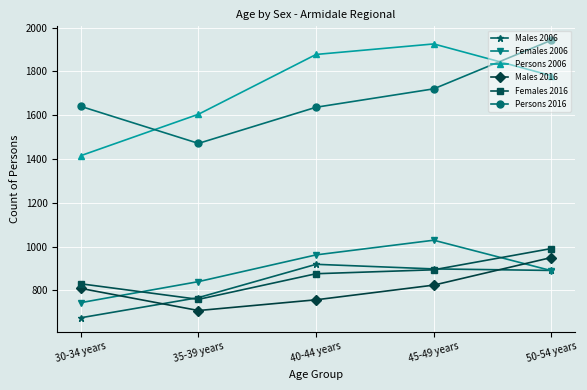

The value of Males 2016 at 45-49 years is 205. True or false?

False